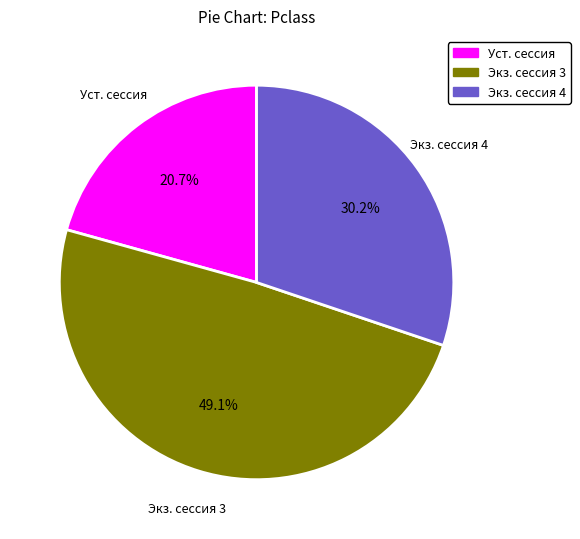

Is there a majority slice in this chart?

No